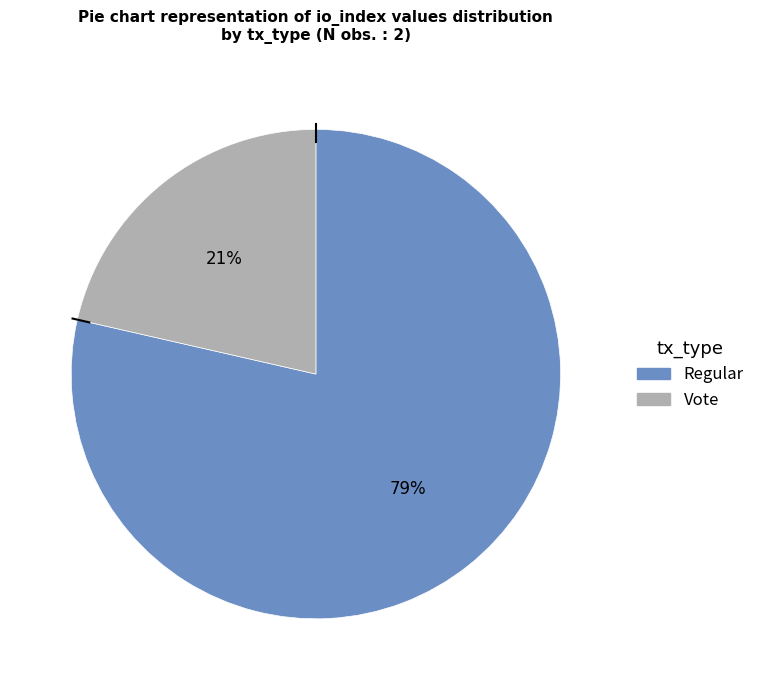

Which has a higher value, Regular or Vote?

Regular